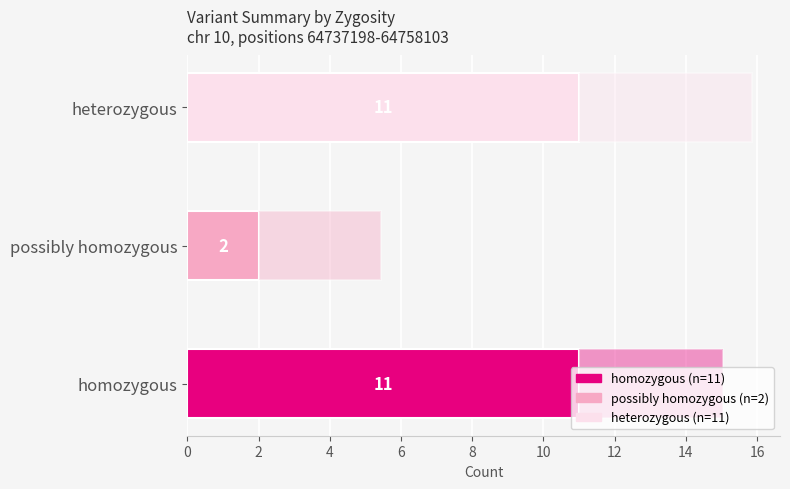

What is the change in value from possibly homozygous to heterozygous?

+9